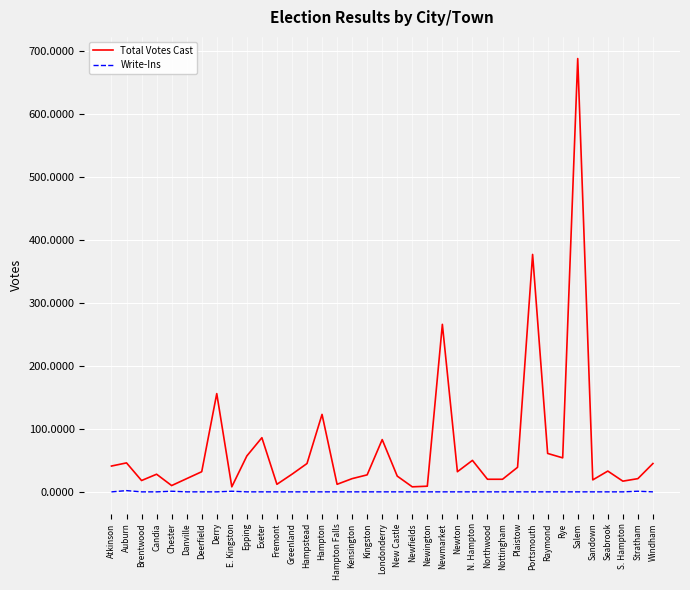

Is it true that Write-Ins equals 0 at Plaistow?

True